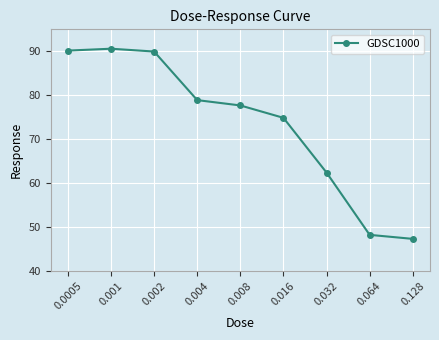

Approximately how many times larger is the value at 0.016 compared to 0.0005?

0.8